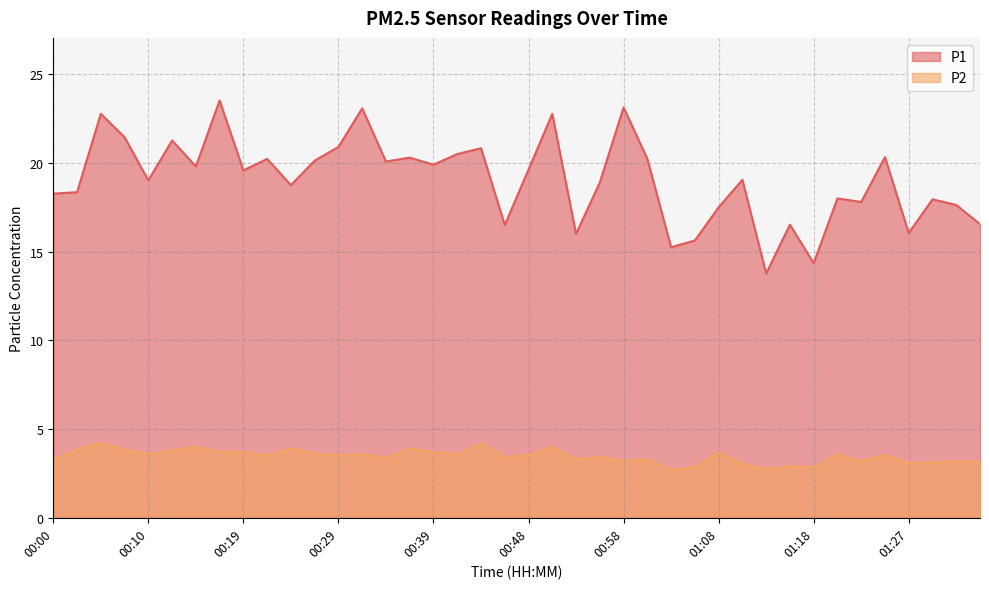

Does the chart have visible grid lines?

Yes